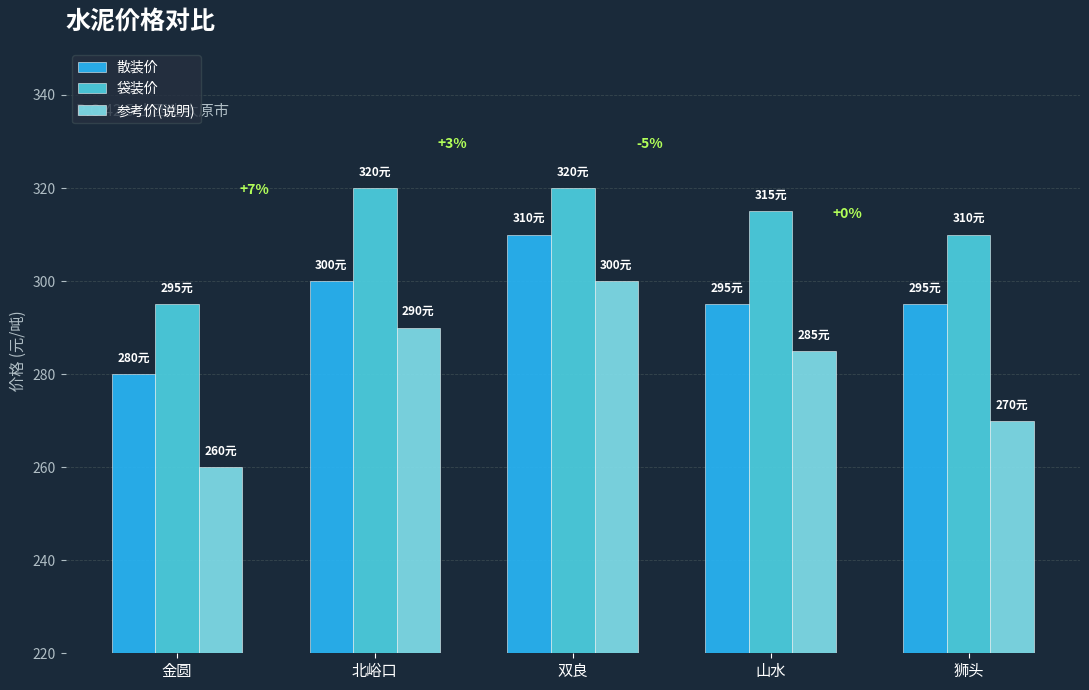

At 金圆, list the series in order from largest to smallest.

袋装价, 散装价, 参考价(说明)